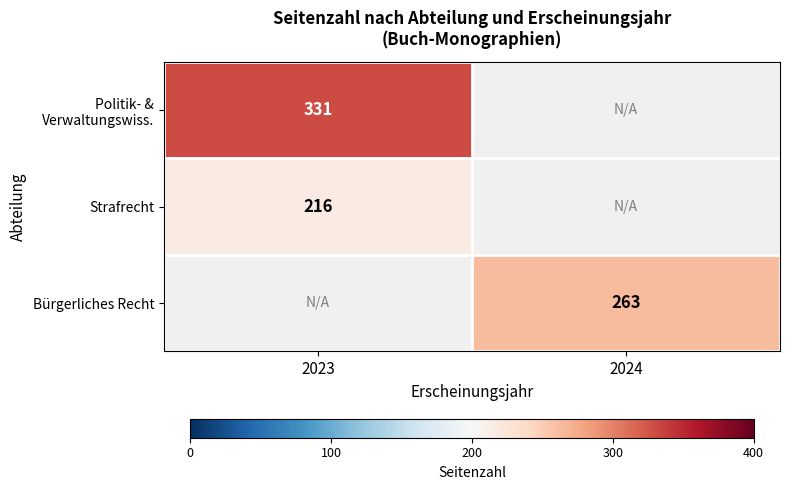

Is it true that Strafrecht equals 306.5 at 2023?

False